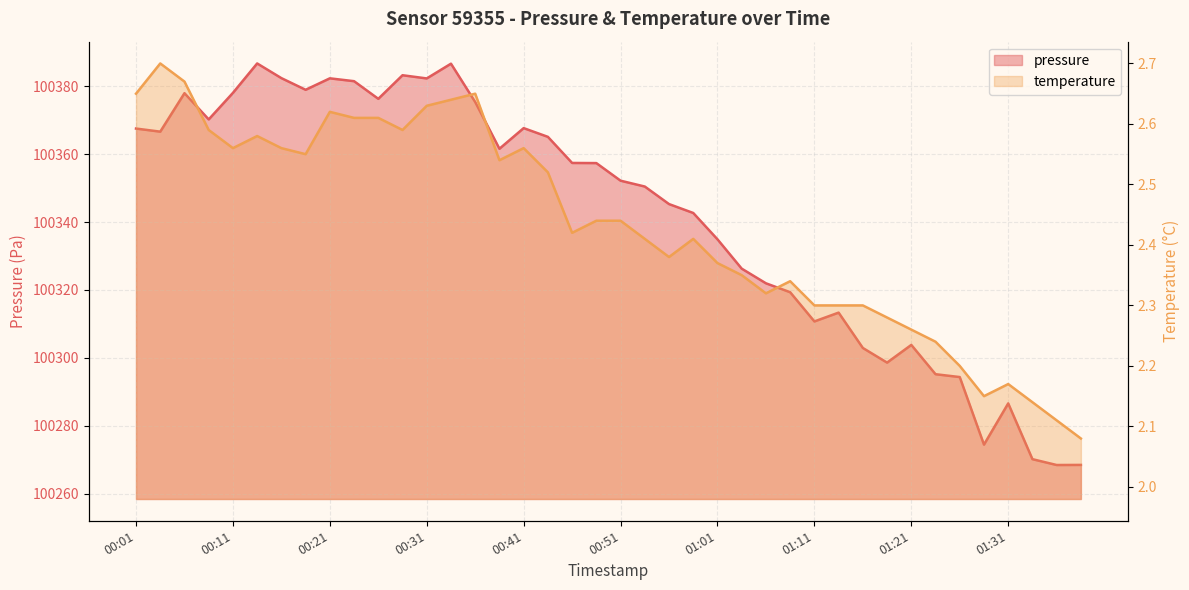

The value of temperature at 00:59 is 2.4. True or false?

True